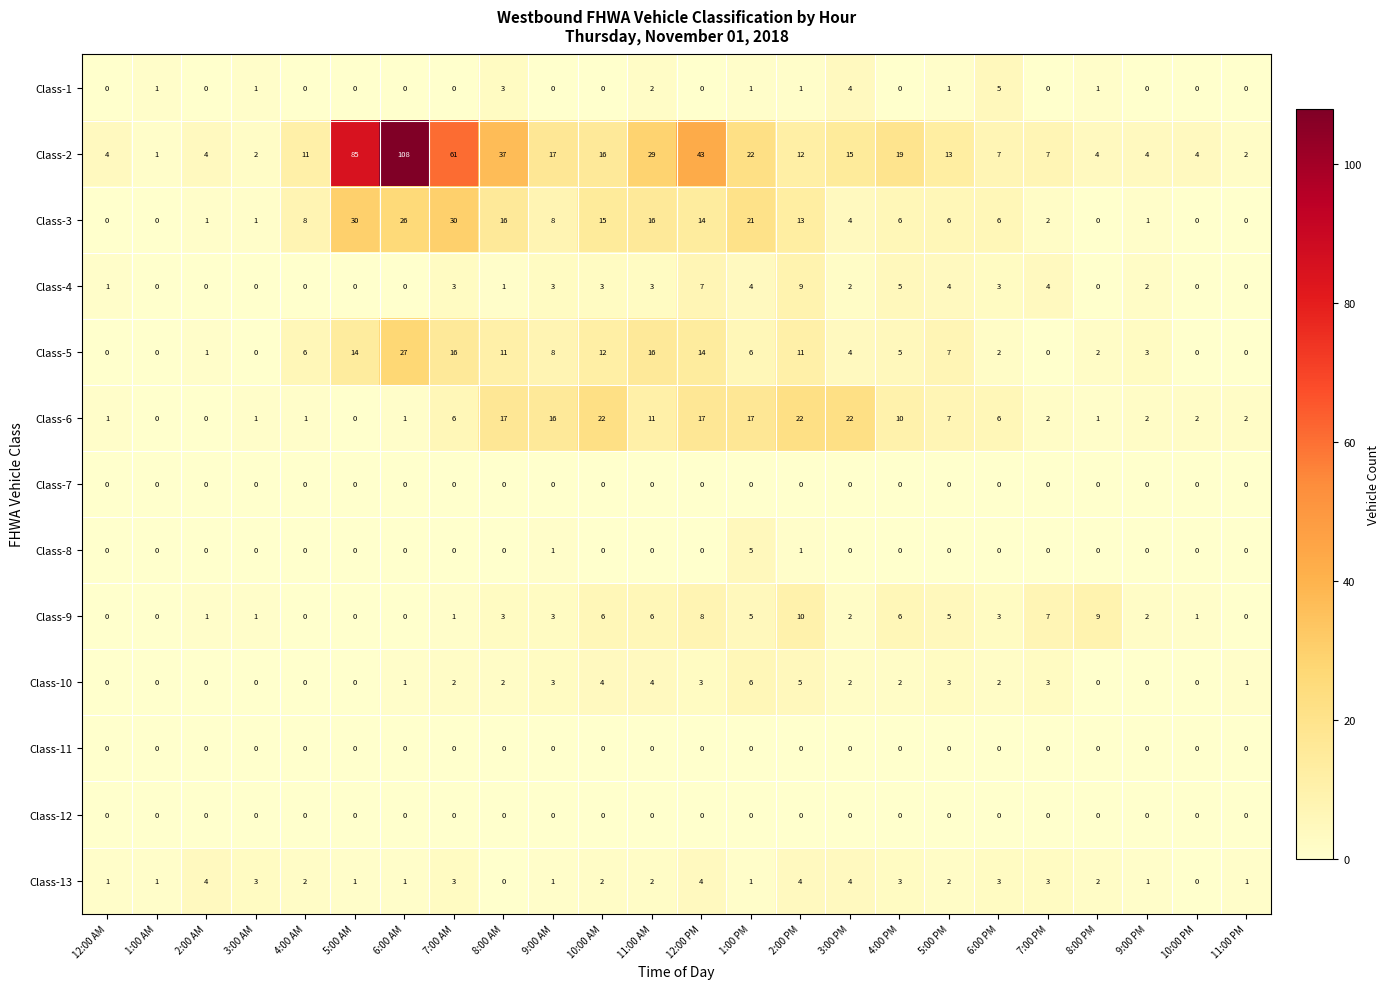

Which series has the widest spread of values?

Class-2